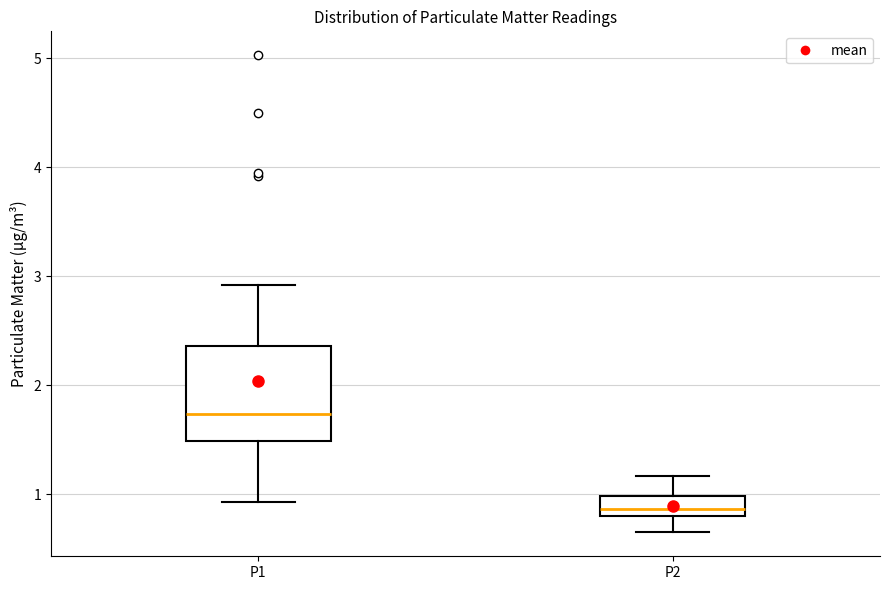

Which box has the lowest median line?

P2